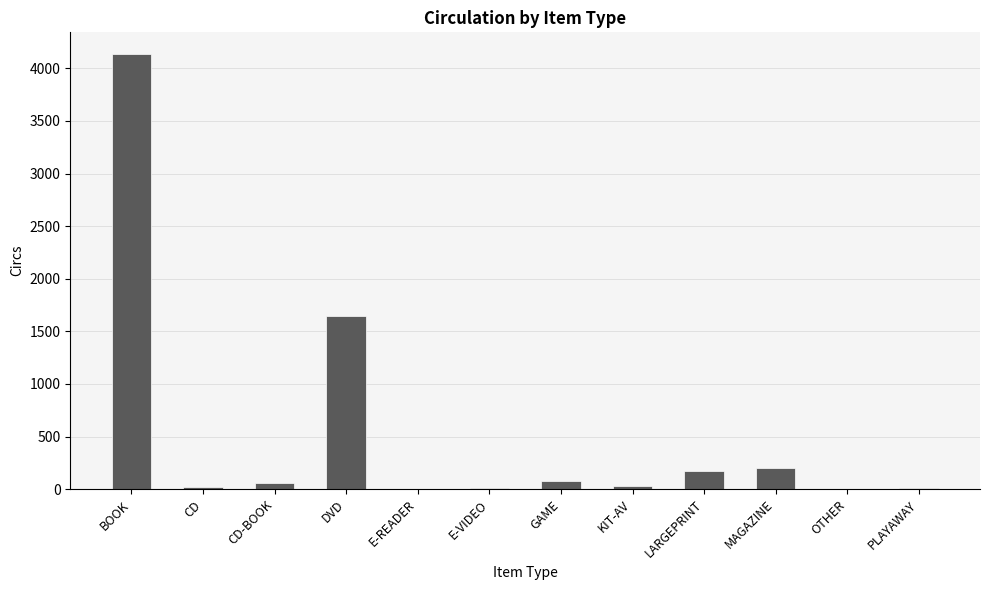

What is the ratio of the value at KIT-AV to the value at CD?

1.3